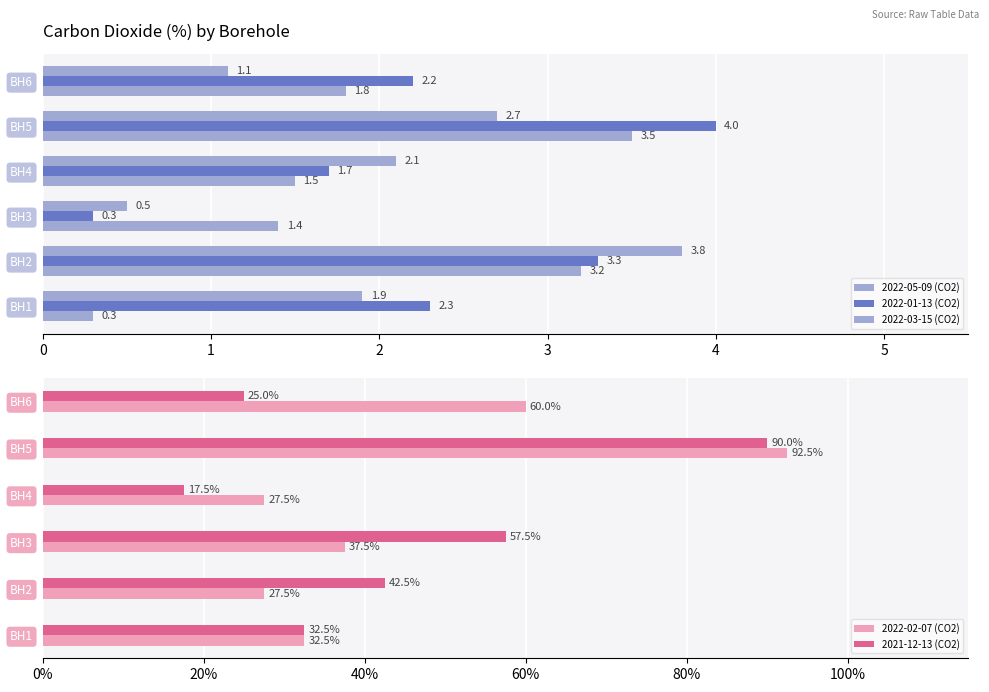

Reading right to left, transcribe all the data shown in this chart.

2022-05-09 (CO2): 1.8	3.5	1.5	1.4	3.2	0.3
2022-01-13 (CO2): 2.2	4.0	1.7	0.3	3.3	2.3
2022-03-15 (CO2): 1.1	2.7	2.1	0.5	3.8	1.9
2022-02-07 (CO2): 60.0	92.5	27.5	37.5	27.5	32.5
2021-12-13 (CO2): 25.0	90.0	17.5	57.5	42.5	32.5